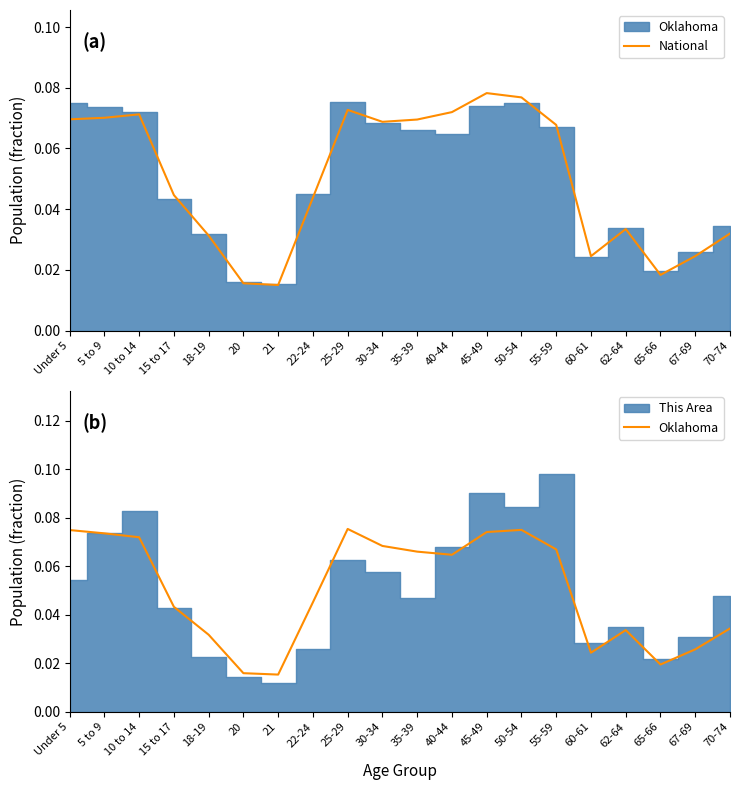

What is the label of the 5th point from the left?

18-19